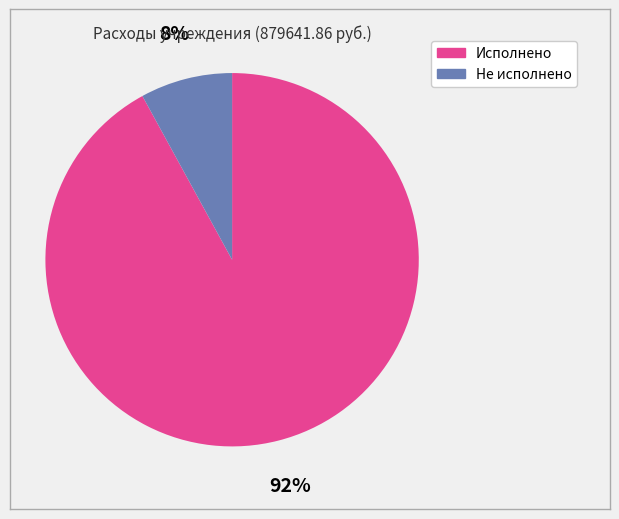

What is the ratio of the value at Не исполнено to the value at Исполнено?

0.1